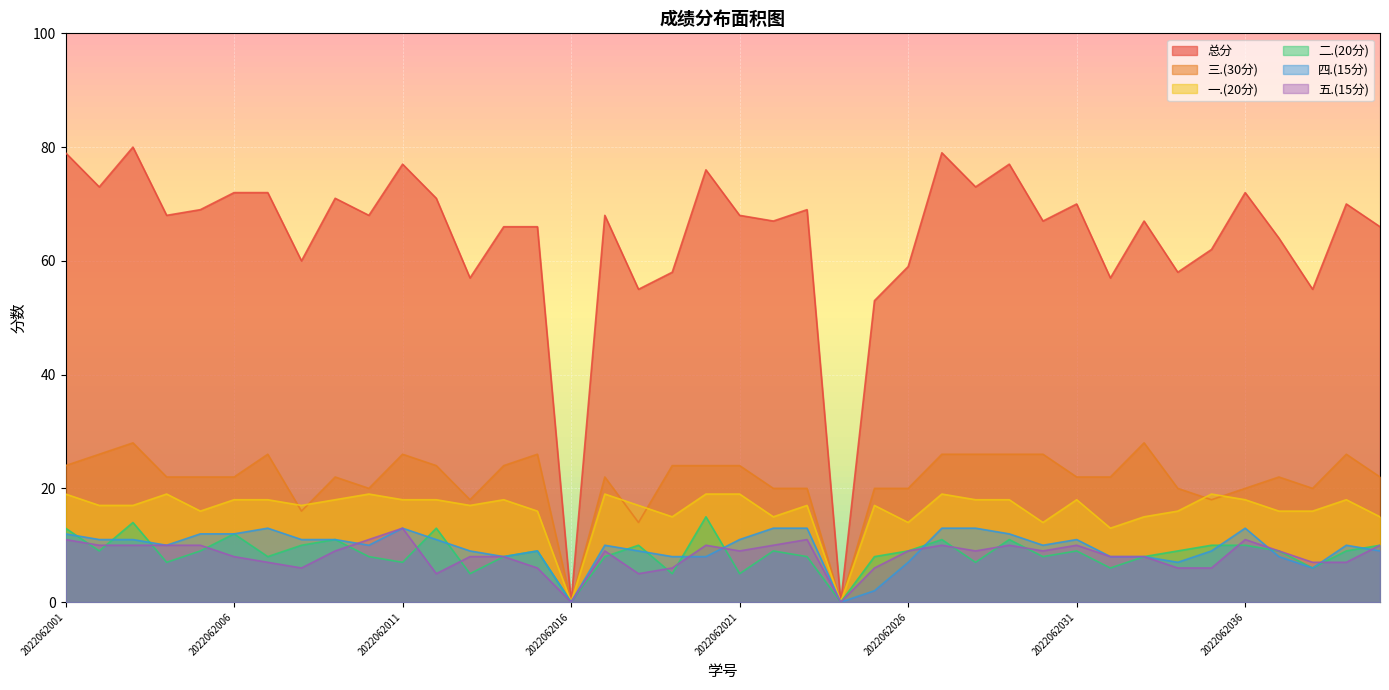

How many distinct data groups are displayed?

6